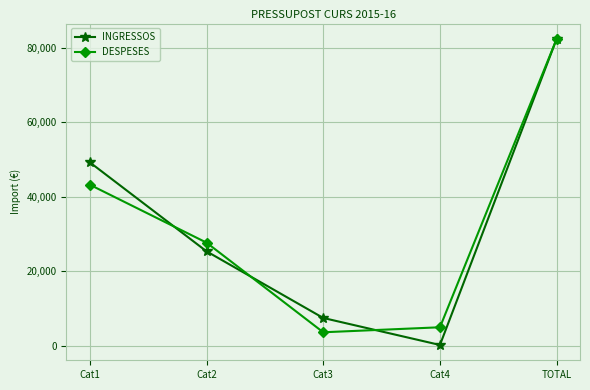

True or false: DESPESES has a value of 82421 at TOTAL.

True